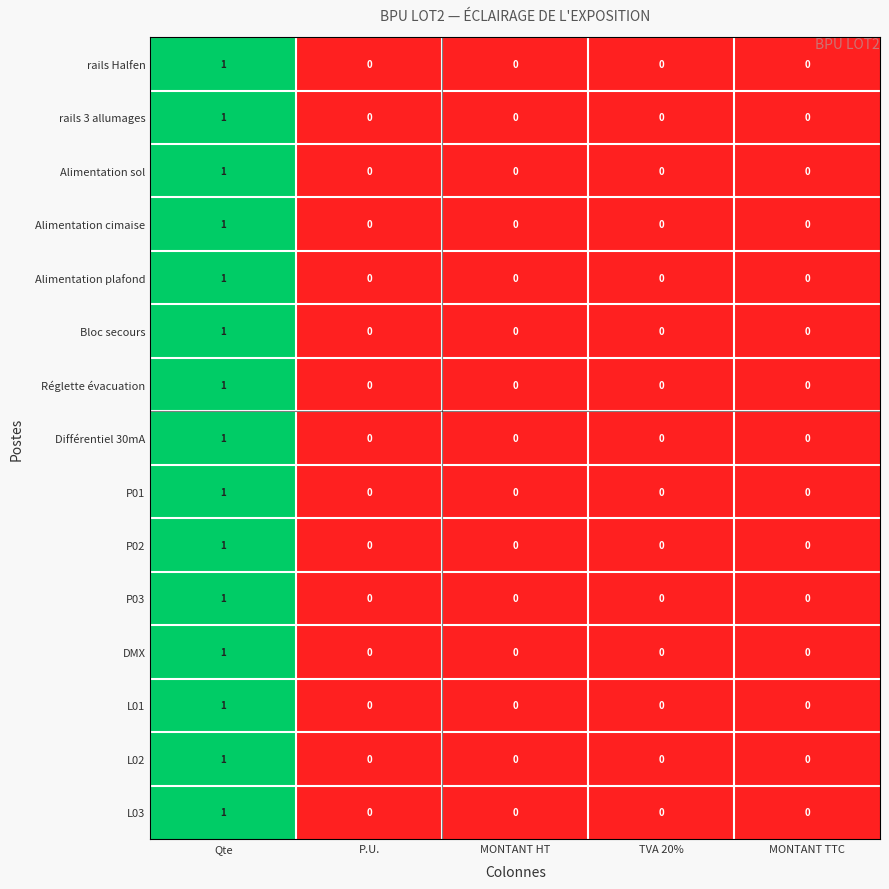

True or false: DMX has a value of 0 at MONTANT HT.

True